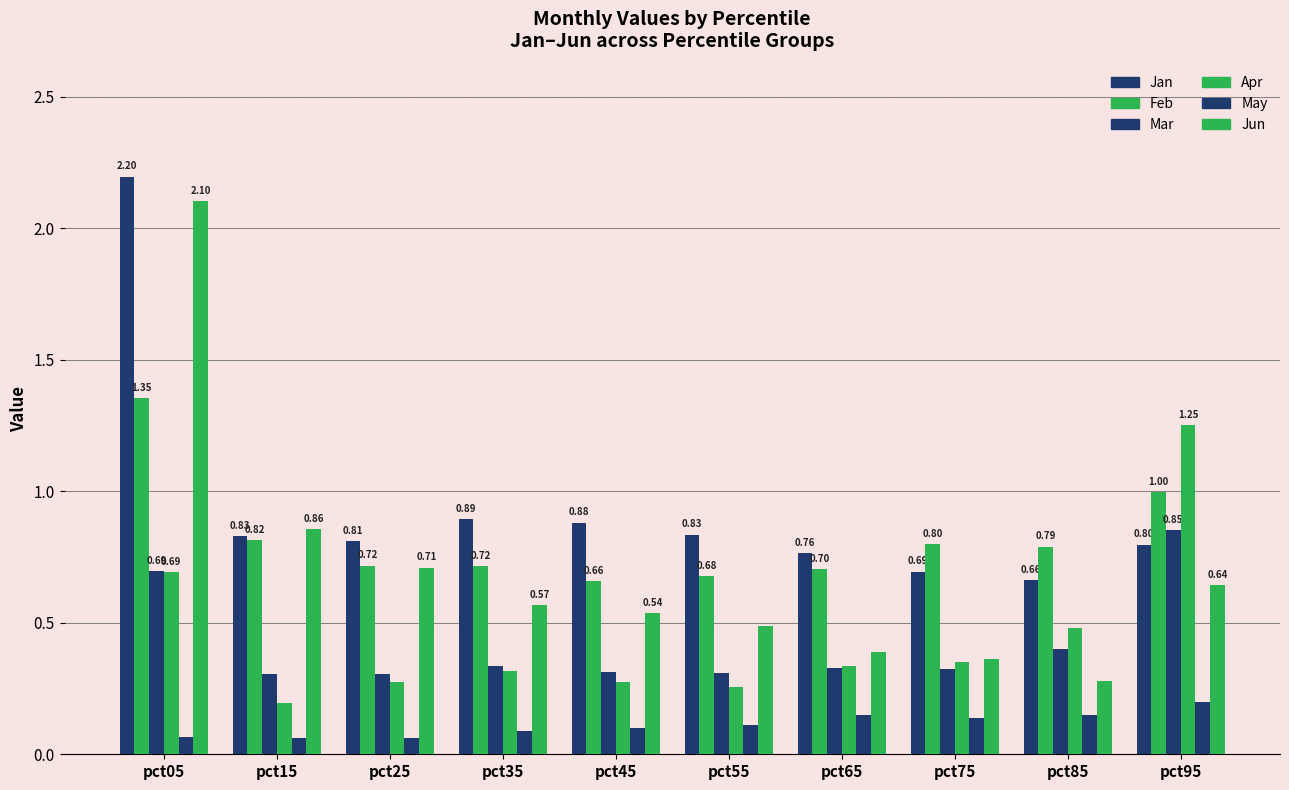

What is the lowest value of the Jun series?

0.3